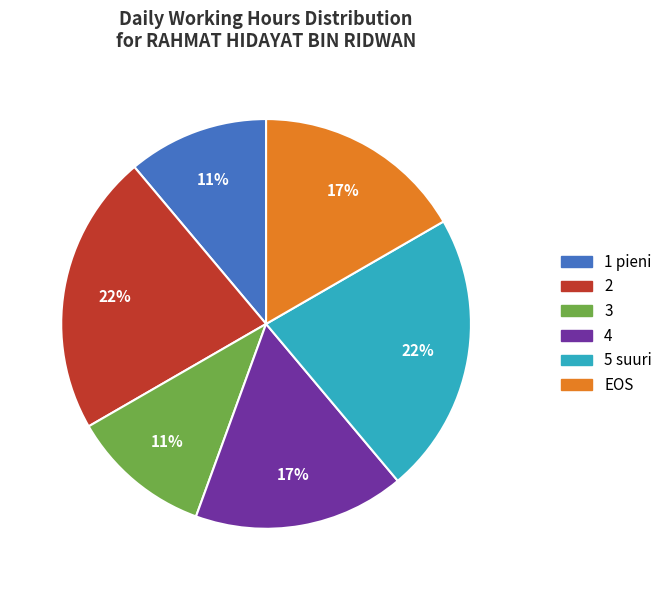

Approximately how many times larger is the value at 4 compared to 1 pieni?

1.5